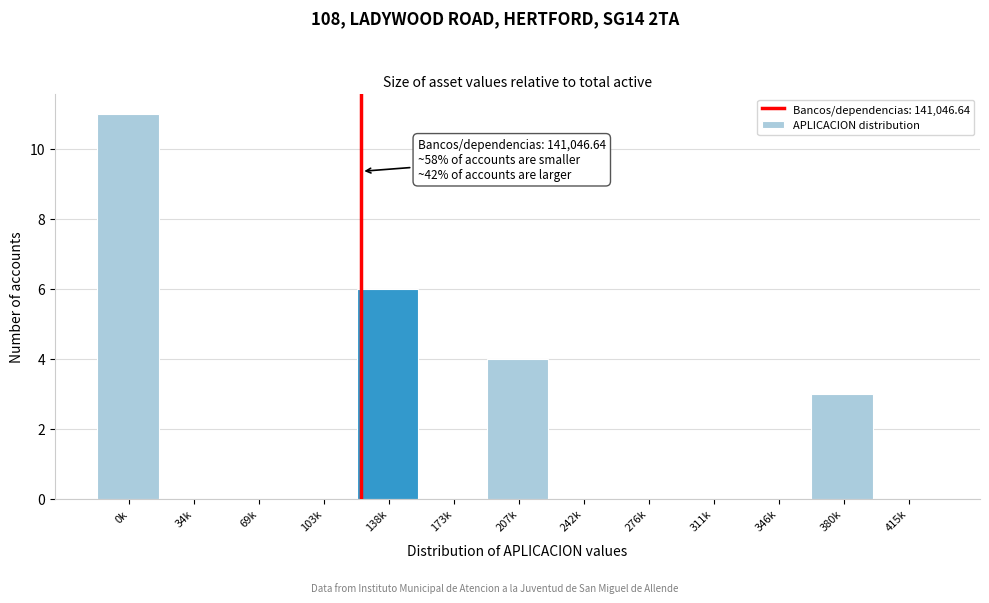

Reading right to left, list all the values displayed in this chart.

415k=0	380k=3	346k=0	311k=0	276k=0	242k=0	207k=4	173k=0	138k=6	103k=0	69k=0	34k=0	0k=11